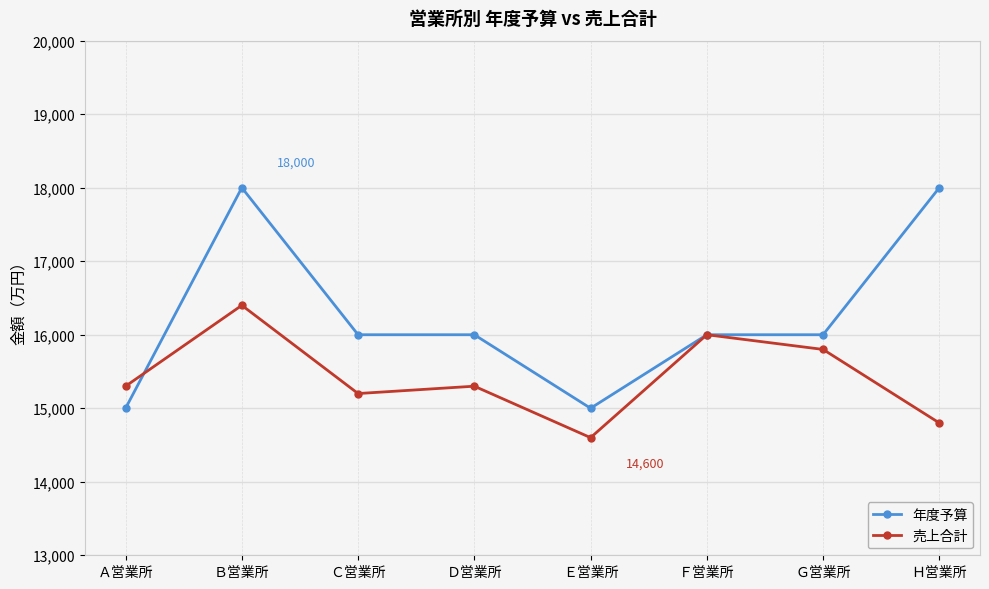

What is the value of the 売上合計 point at the 6th from the left?

16000